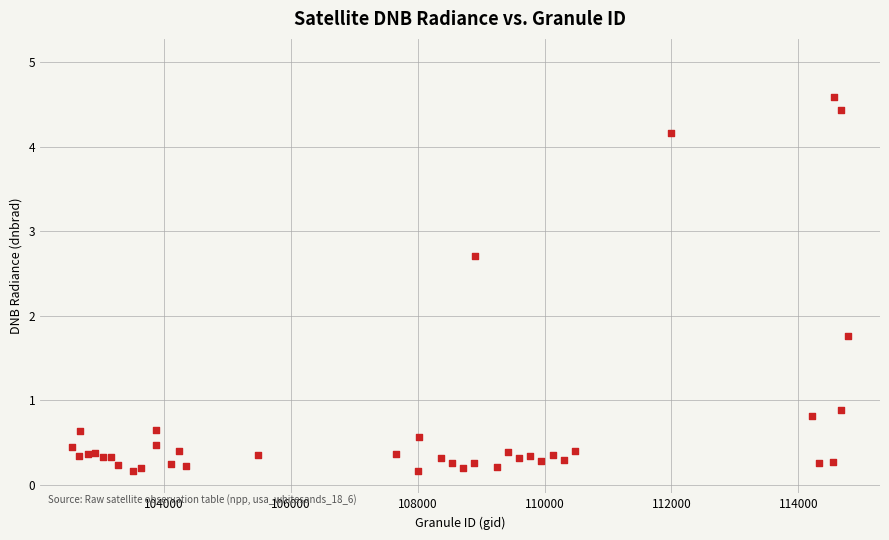

What Y value in the scatter plot is closest to 2?

1.8